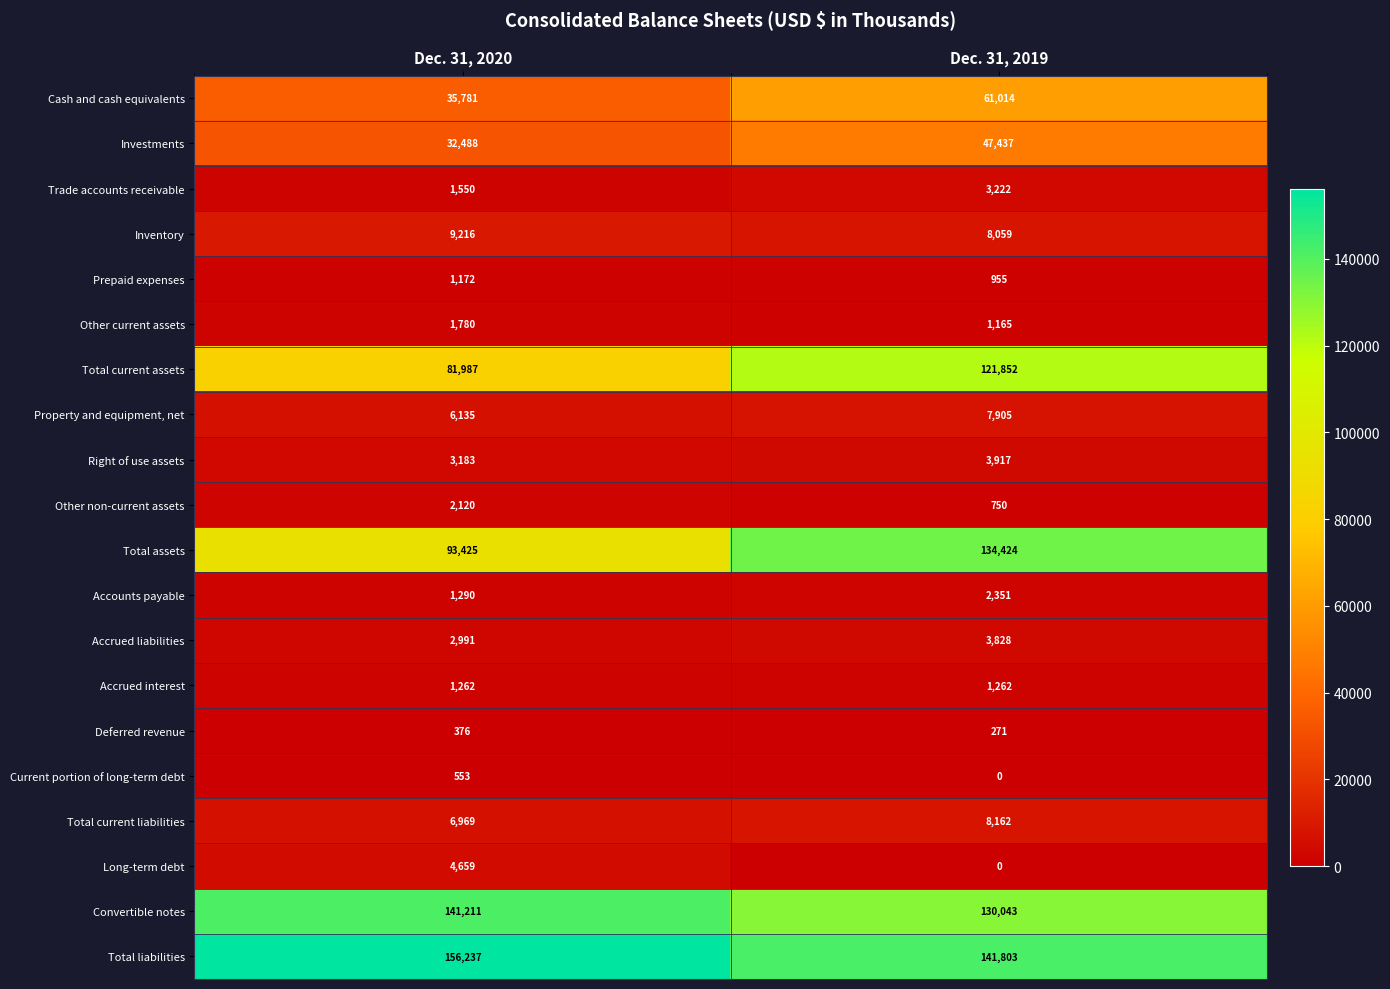

List the labels in order of Long-term debt value, largest first.

Dec. 31, 2020, Dec. 31, 2019